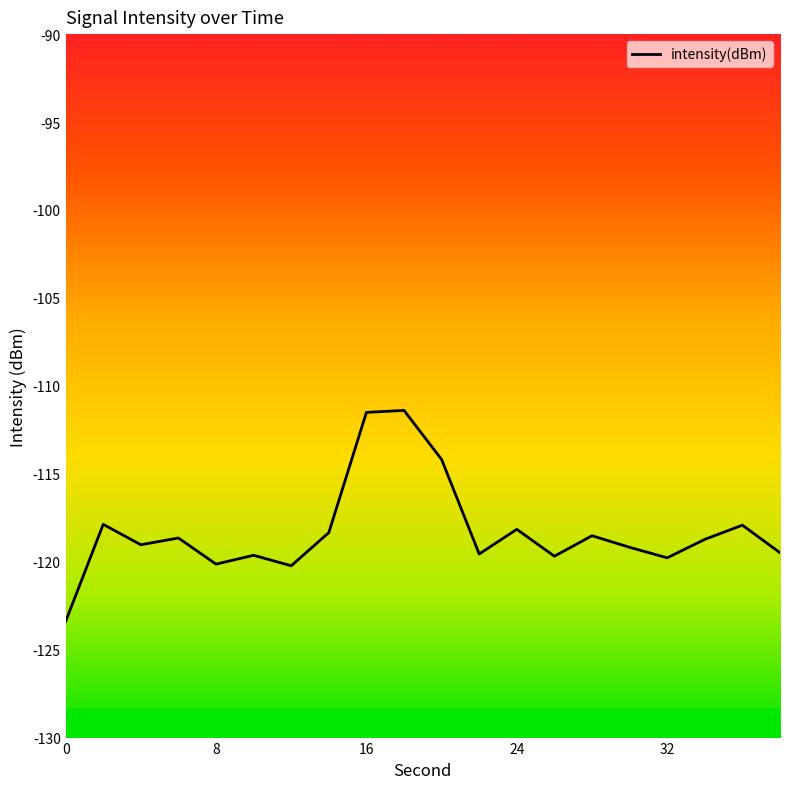

What is the difference between the maximum and minimum values?

12.0